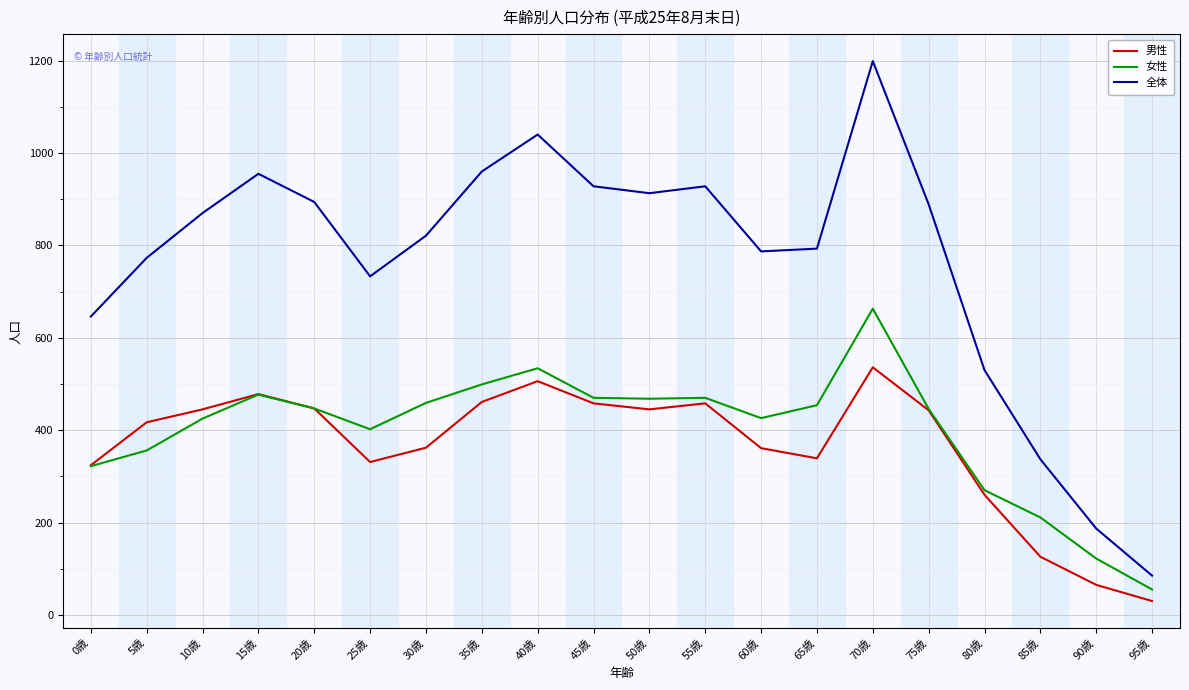

Which series has the largest range (max minus min)?

全体